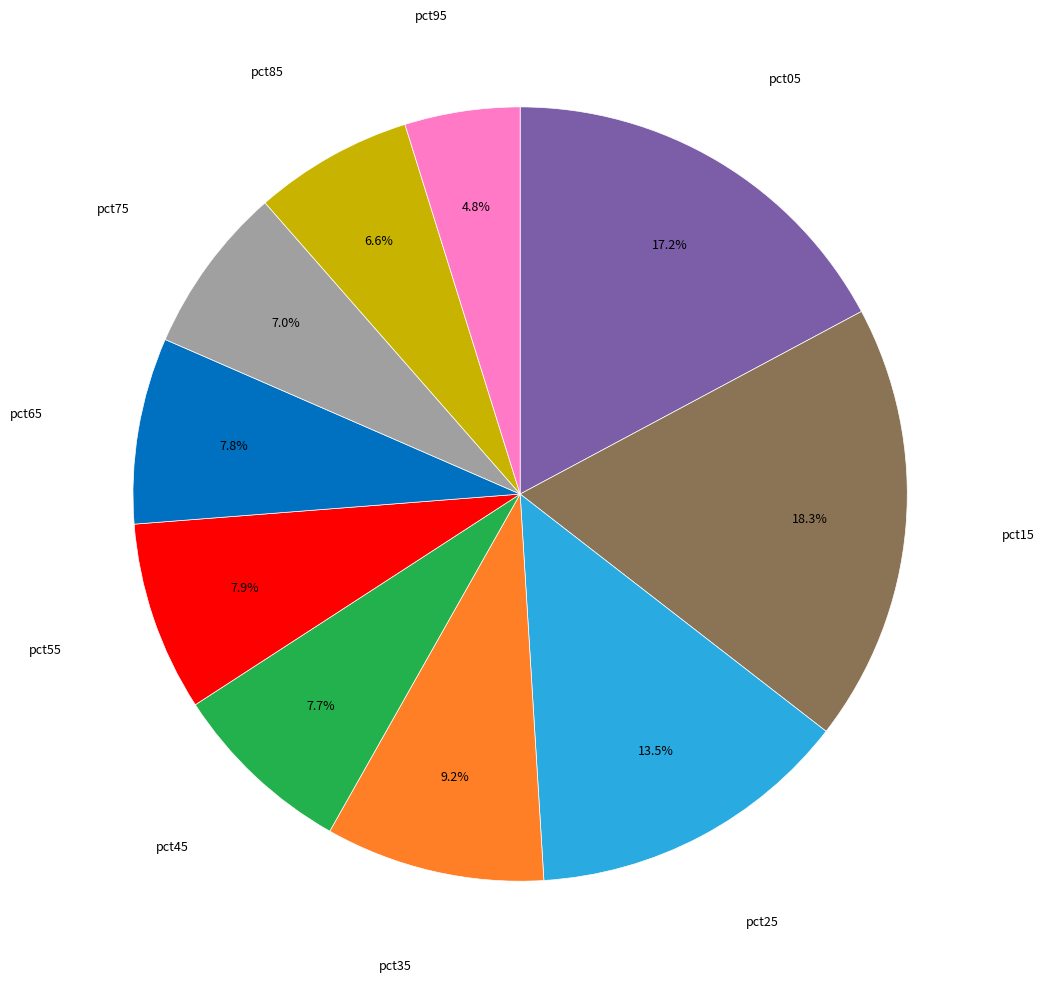

To the nearest percent, what is the average slice percentage?

10%